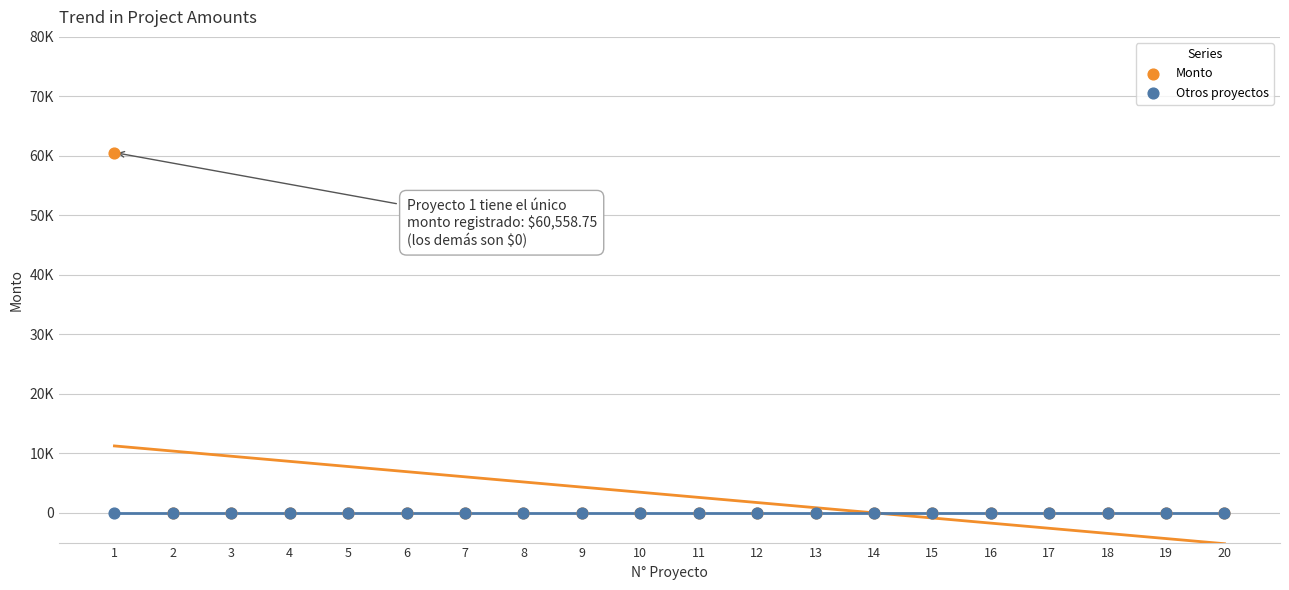

What are all the series names shown in the legend?

Monto, Otros proyectos